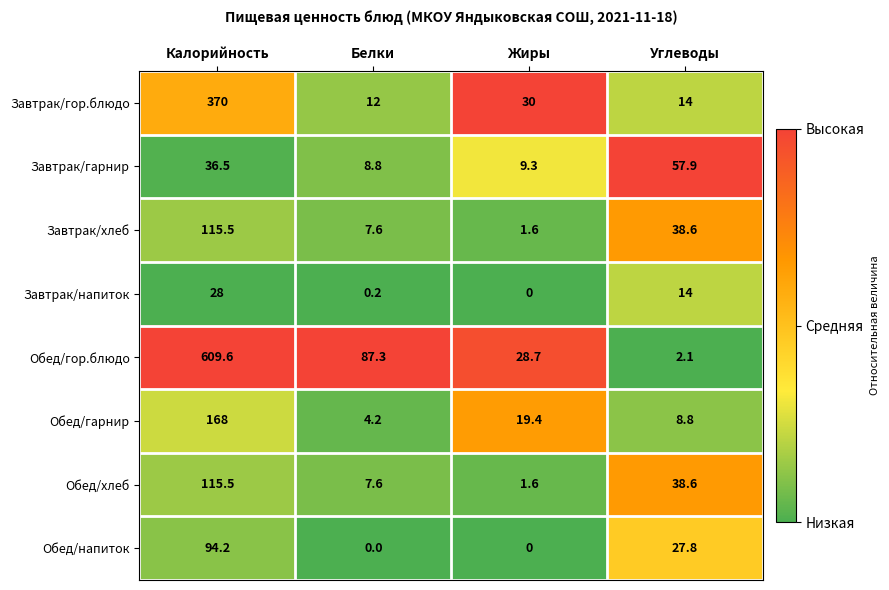

What is the spread (max minus min) of values at Жиры?

30.0